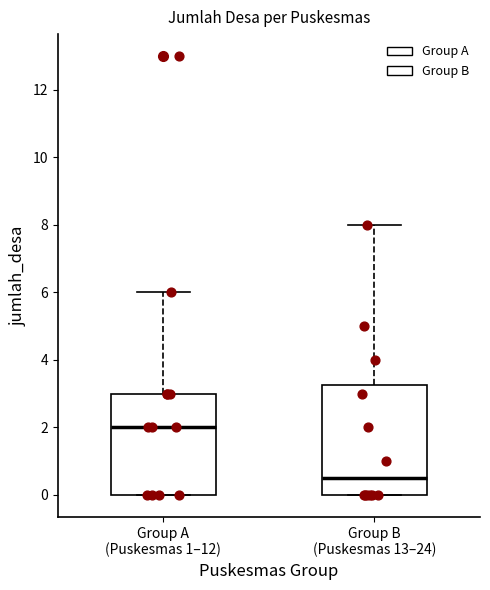

Which box has the lowest median line?

Group B (Puskesmas 13–24)